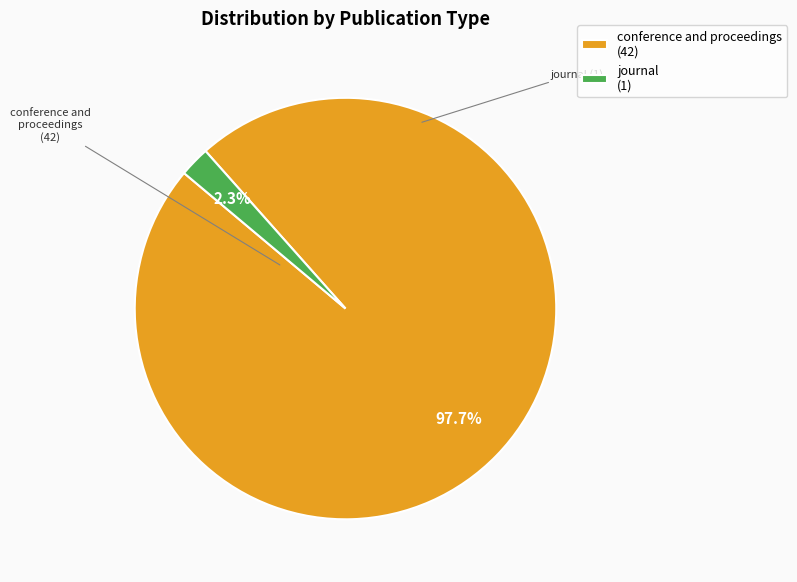

True or false: journal accounts for 16% of the total.

False